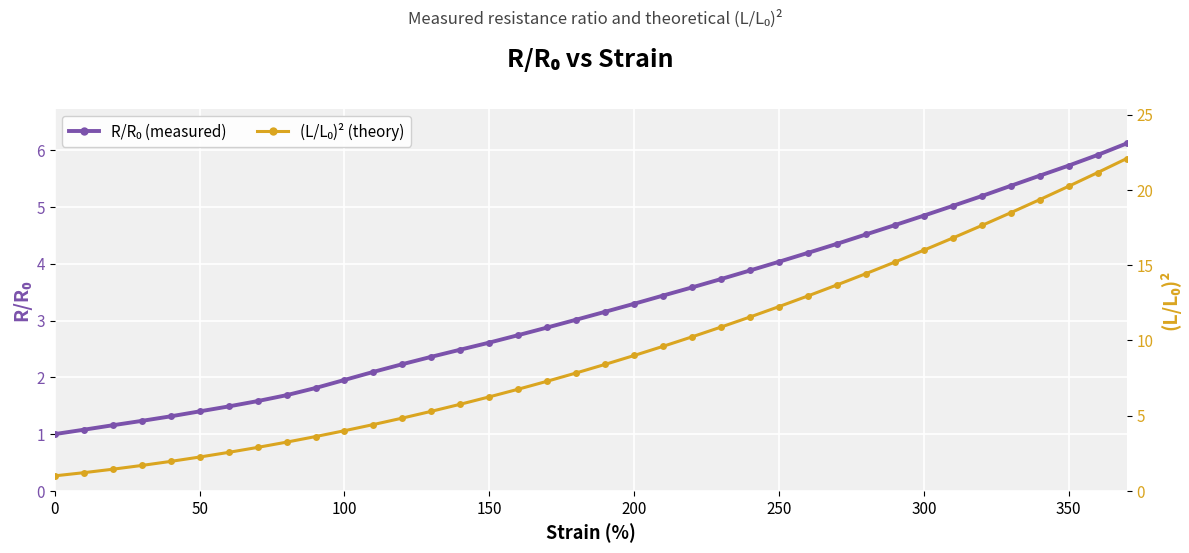

Is the value of R/R₀ (measured) at 12 greater than the value of (L/L₀)² (theory) at 24?

No